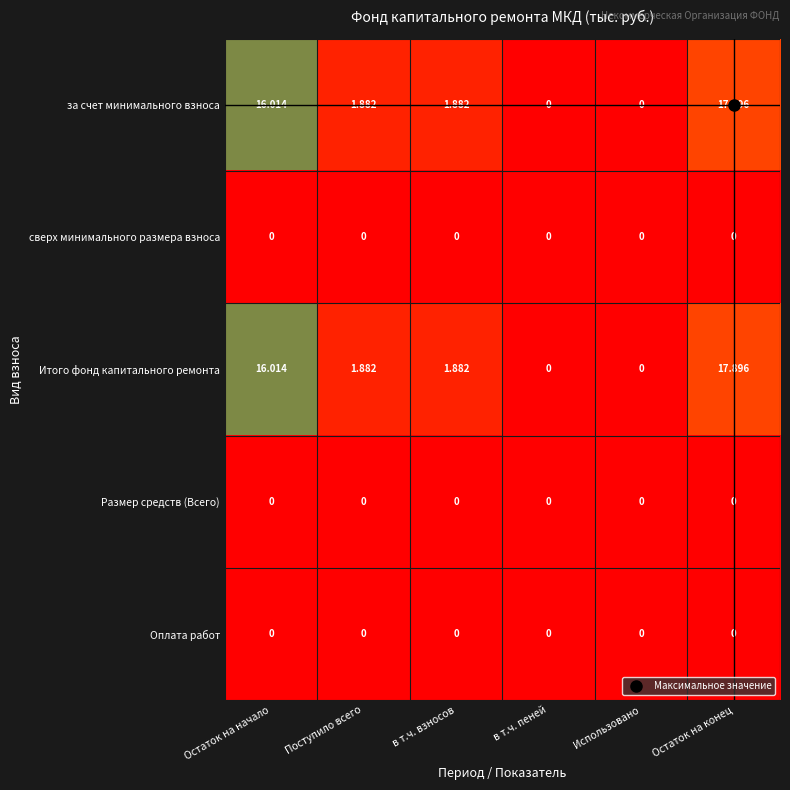

At which category is the sum across all series the highest?

Остаток на конец